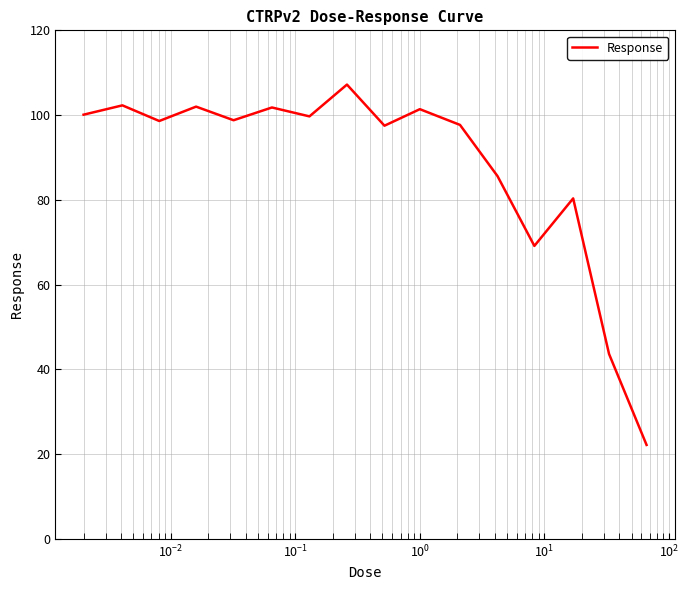

What is the minimum value shown in the chart?

22.2